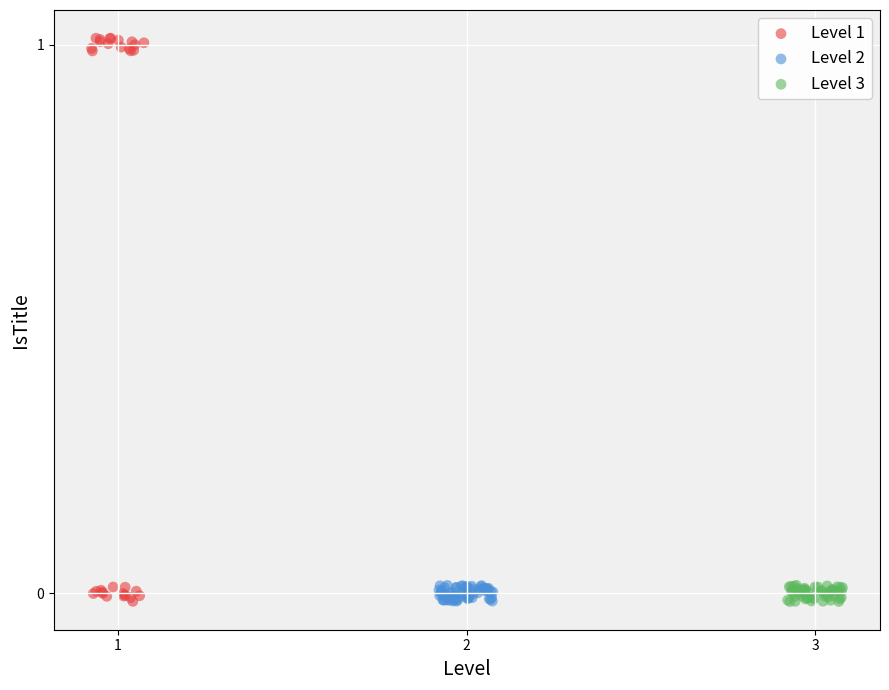

Which series has the widest spread of Y values?

Level 1